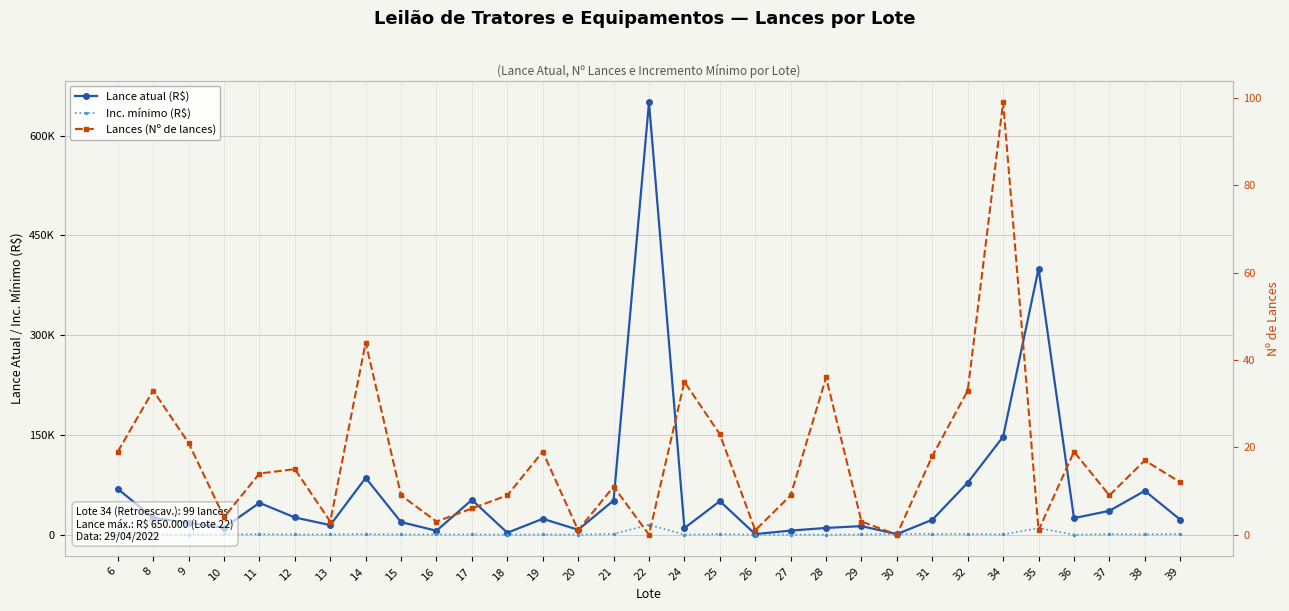

Reading left to right, extract all data points from this chart.

Lance atual (R$): 69000	25450	17900	10500	48000	26000	14500	85500	19000	6000	52500	3000	24000	7500	51500	650000	10000	50500	1000	6250	10250	13000	1000	22500	78300	147500	400000	25002	36000	66000	22750
Inc. mínimo (R$): 1000	500	150	500	1000	500	500	1000	500	500	500	250	500	250	1150	15000	250	1000	250	250	250	500	1250	1250	1150	500	10000	150	1000	500	1250
Lances (Nº de lances): 19	33	21	4	14	15	3	44	9	3	6	9	19	1	11	0	35	23	1	9	36	3	0	18	33	99	1	19	9	17	12